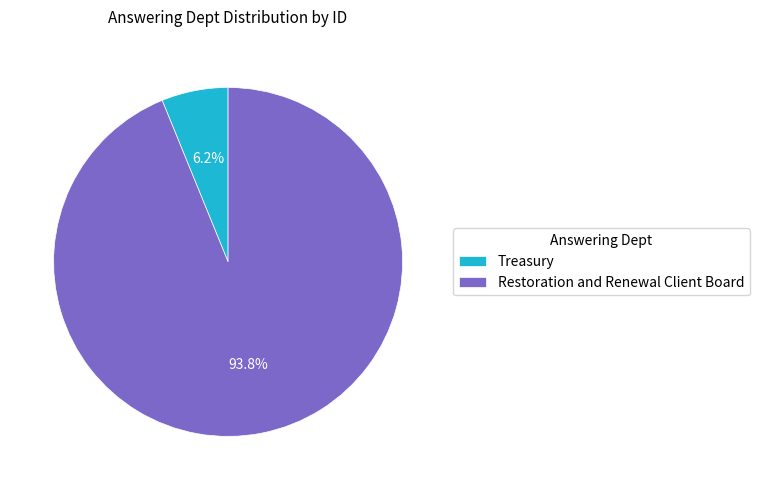

To the nearest percent, what is the difference between the Restoration and Renewal Client Board and Treasury slice percentages?

88%